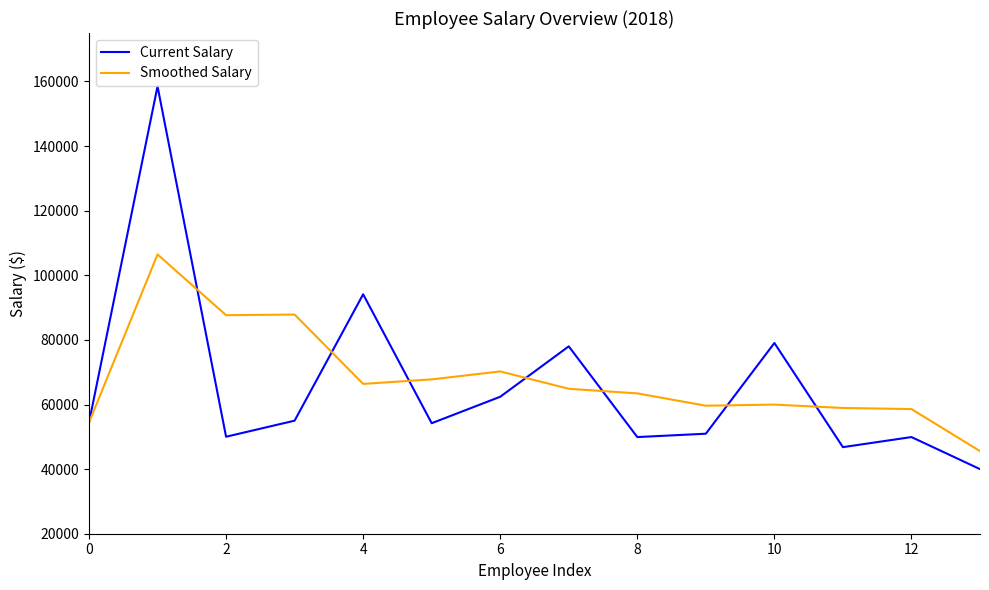

List the series in order of their peak value, highest first.

Current Salary, Smoothed Salary